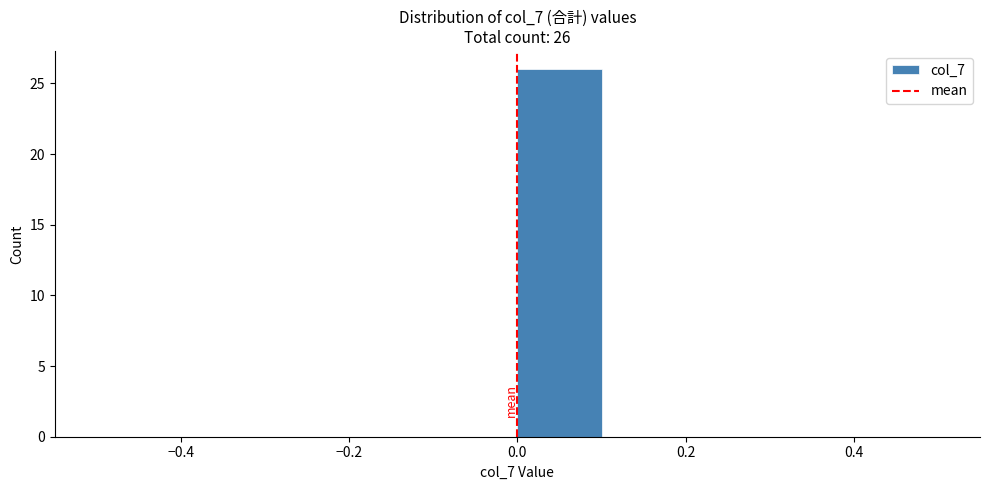

Which range on the x-axis has the tallest bar?

0.0 to 0.1